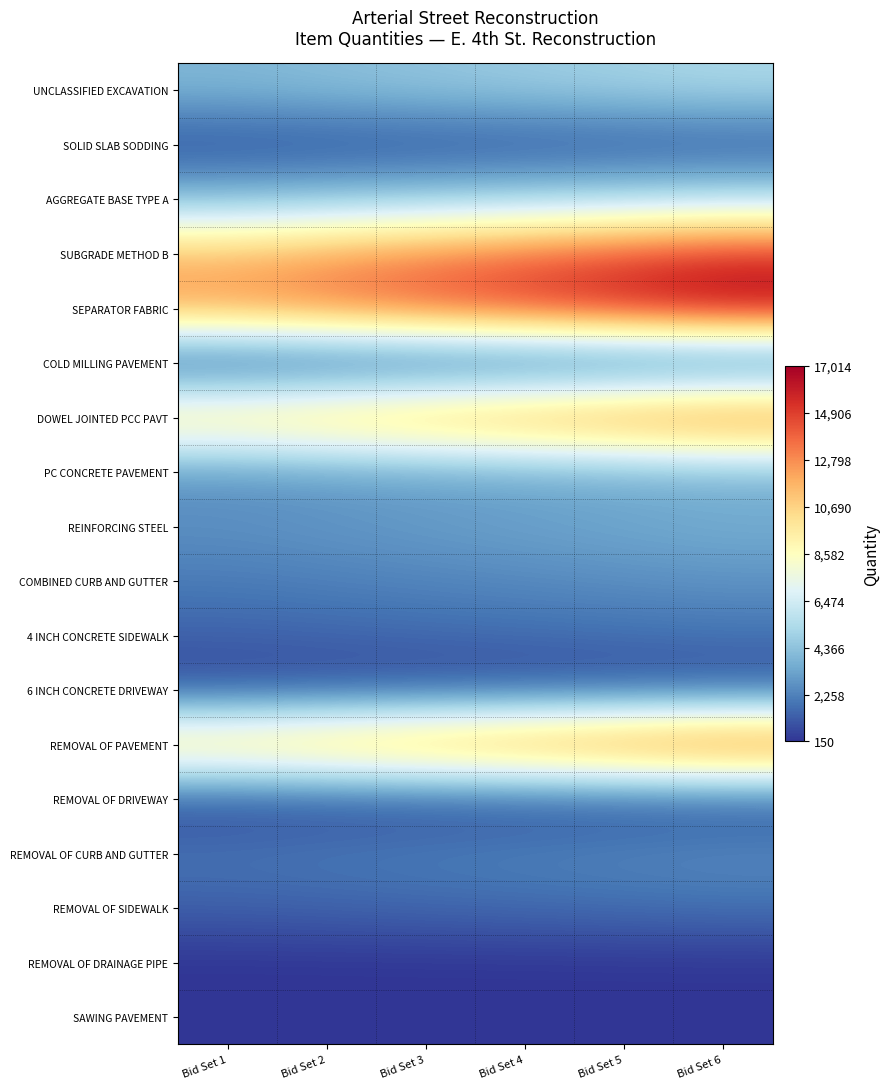

Reading right to left, what are all the values shown in this chart?

UNCLASSIFIED EXCAVATION: Bid Set 6=5281.0	Bid Set 5=5016.9	Bid Set 4=4752.9	Bid Set 3=4488.8	Bid Set 2=4224.8	Bid Set 1=3960.8
SOLID SLAB SODDING: Bid Set 6=925.0	Bid Set 5=878.8	Bid Set 4=832.5	Bid Set 3=786.2	Bid Set 2=740.0	Bid Set 1=693.8
AGGREGATE BASE TYPE A: Bid Set 6=5281.0	Bid Set 5=5016.9	Bid Set 4=4752.9	Bid Set 3=4488.8	Bid Set 2=4224.8	Bid Set 1=3960.8
SUBGRADE METHOD B: Bid Set 6=15315.0	Bid Set 5=14549.2	Bid Set 4=13783.5	Bid Set 3=13017.8	Bid Set 2=12252.0	Bid Set 1=11486.2
SEPARATOR FABRIC: Bid Set 6=17014.0	Bid Set 5=16163.3	Bid Set 4=15312.6	Bid Set 3=14461.9	Bid Set 2=13611.2	Bid Set 1=12760.5
COLD MILLING PAVEMENT: Bid Set 6=250.0	Bid Set 5=237.5	Bid Set 4=225.0	Bid Set 3=212.5	Bid Set 2=200.0	Bid Set 1=187.5
DOWEL JOINTED PCC PAVT: Bid Set 6=14342.0	Bid Set 5=13624.9	Bid Set 4=12907.8	Bid Set 3=12190.7	Bid Set 2=11473.6	Bid Set 1=10756.5
PC CONCRETE PAVEMENT: Bid Set 6=3586.0	Bid Set 5=3406.7	Bid Set 4=3227.4	Bid Set 3=3048.1	Bid Set 2=2868.8	Bid Set 1=2689.5
REINFORCING STEEL: Bid Set 6=3586.0	Bid Set 5=3406.7	Bid Set 4=3227.4	Bid Set 3=3048.1	Bid Set 2=2868.8	Bid Set 1=2689.5
COMBINED CURB AND GUTTER: Bid Set 6=2765.0	Bid Set 5=2626.8	Bid Set 4=2488.5	Bid Set 3=2350.2	Bid Set 2=2212.0	Bid Set 1=2073.8
4 INCH CONCRETE SIDEWALK: Bid Set 6=1825.0	Bid Set 5=1733.8	Bid Set 4=1642.5	Bid Set 3=1551.2	Bid Set 2=1460.0	Bid Set 1=1368.8
6 INCH CONCRETE DRIVEWAY: Bid Set 6=760.0	Bid Set 5=722.0	Bid Set 4=684.0	Bid Set 3=646.0	Bid Set 2=608.0	Bid Set 1=570.0
REMOVAL OF PAVEMENT: Bid Set 6=14958.0	Bid Set 5=14210.1	Bid Set 4=13462.2	Bid Set 3=12714.3	Bid Set 2=11966.4	Bid Set 1=11218.5
REMOVAL OF DRIVEWAY: Bid Set 6=773.0	Bid Set 5=734.3	Bid Set 4=695.7	Bid Set 3=657.0	Bid Set 2=618.4	Bid Set 1=579.8
REMOVAL OF CURB AND GUTTER: Bid Set 6=2543.0	Bid Set 5=2415.8	Bid Set 4=2288.7	Bid Set 3=2161.5	Bid Set 2=2034.4	Bid Set 1=1907.2
REMOVAL OF SIDEWALK: Bid Set 6=1789.0	Bid Set 5=1699.5	Bid Set 4=1610.1	Bid Set 3=1520.6	Bid Set 2=1431.2	Bid Set 1=1341.8
REMOVAL OF DRAINAGE PIPE: Bid Set 6=159.0	Bid Set 5=151.0	Bid Set 4=143.1	Bid Set 3=135.2	Bid Set 2=127.2	Bid Set 1=119.2
SAWING PAVEMENT: Bid Set 6=150.0	Bid Set 5=142.5	Bid Set 4=135.0	Bid Set 3=127.5	Bid Set 2=120.0	Bid Set 1=112.5